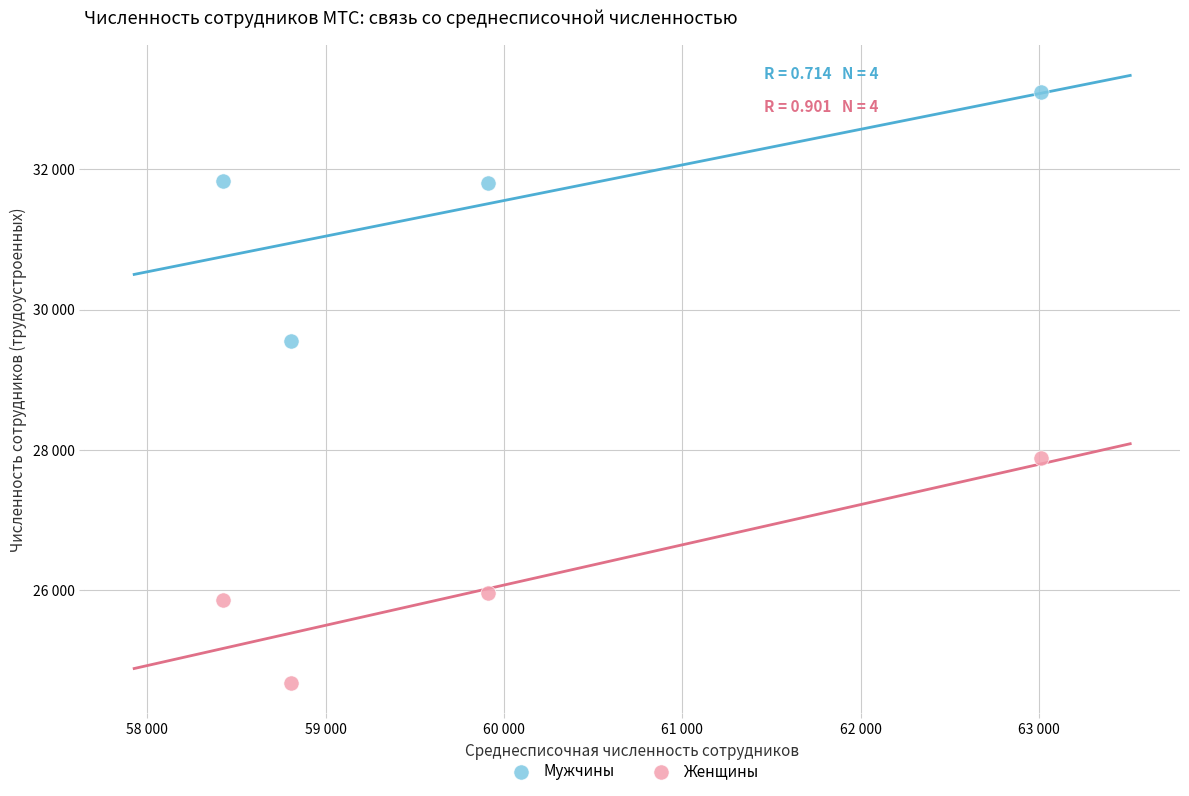

Which series contains the highest Y value?

Мужчины